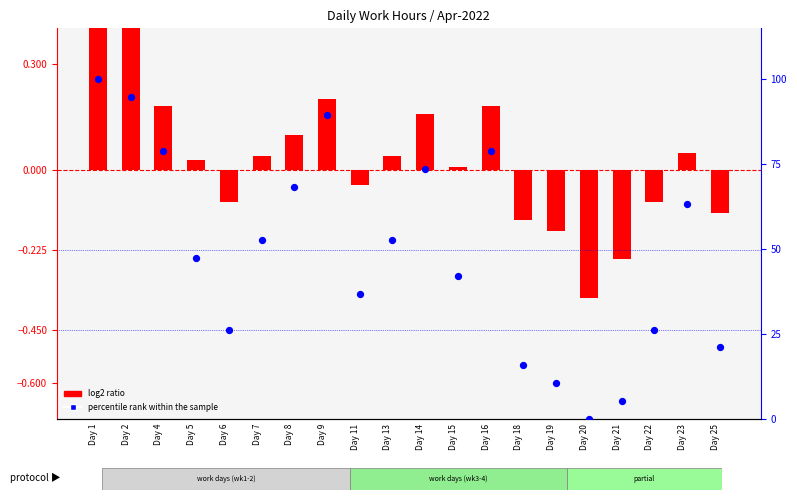

At how many categories does at least one series exceed 2?

19